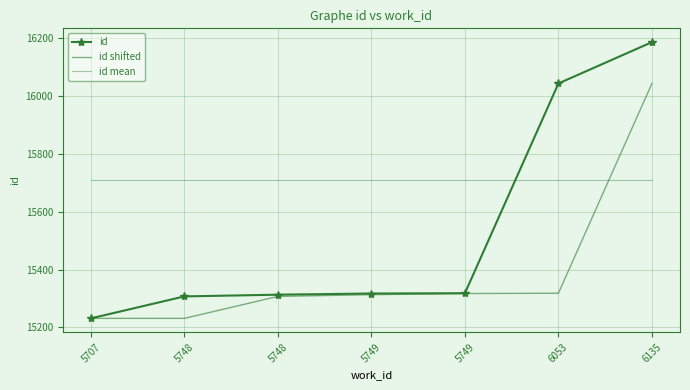

Which label corresponds to the smallest value in the chart?

5707